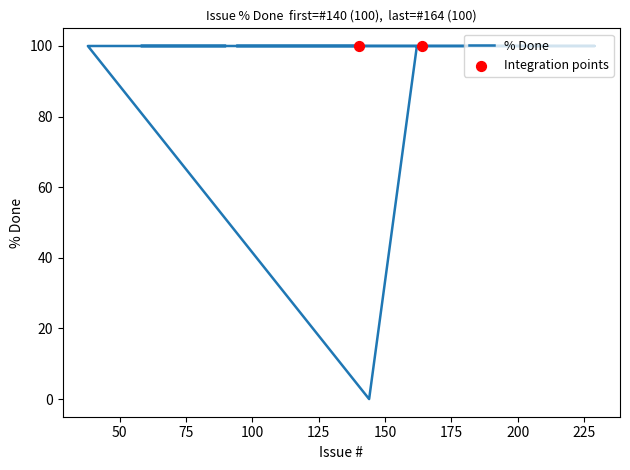

Approximately how many times larger is the value at 179 compared to 58?

1.0